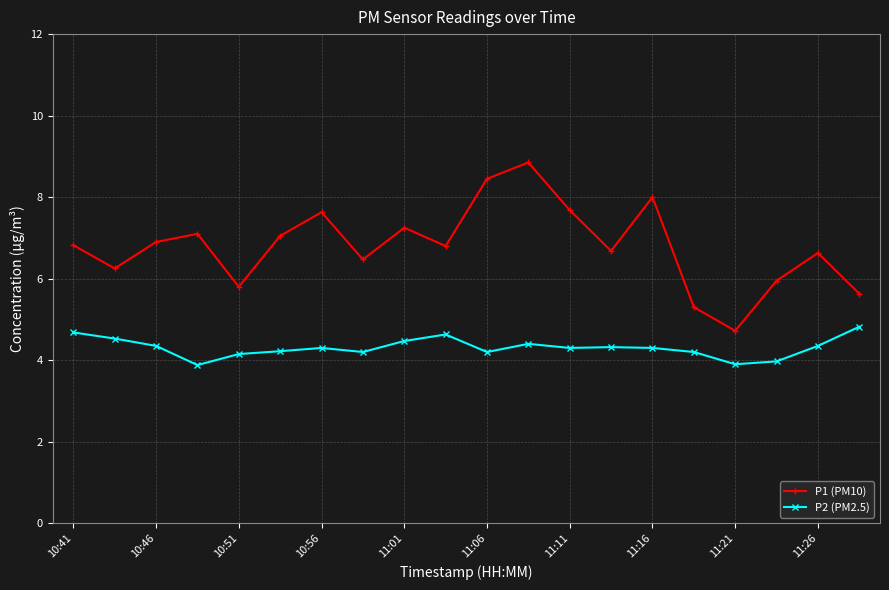

Which series has the largest total across all categories?

P1 (PM10)